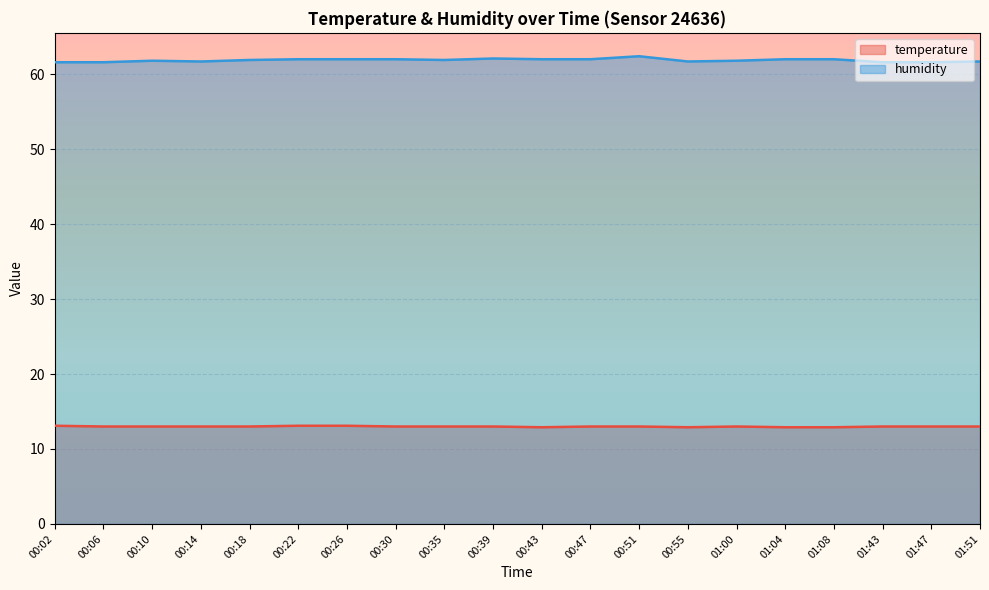

What is the label of the 3rd point from the left?

00:10